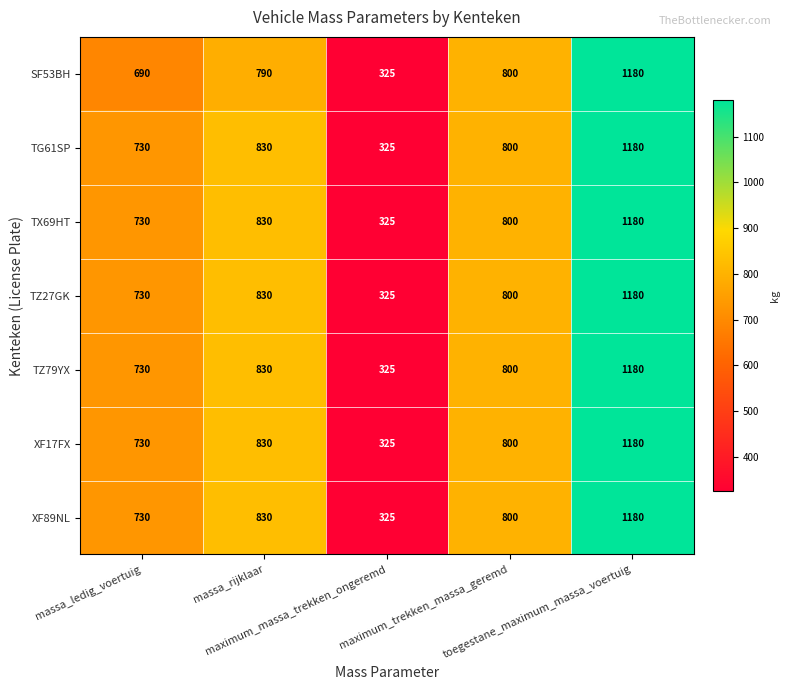

What is the difference between the maximum and minimum values in the XF17FX series?

855